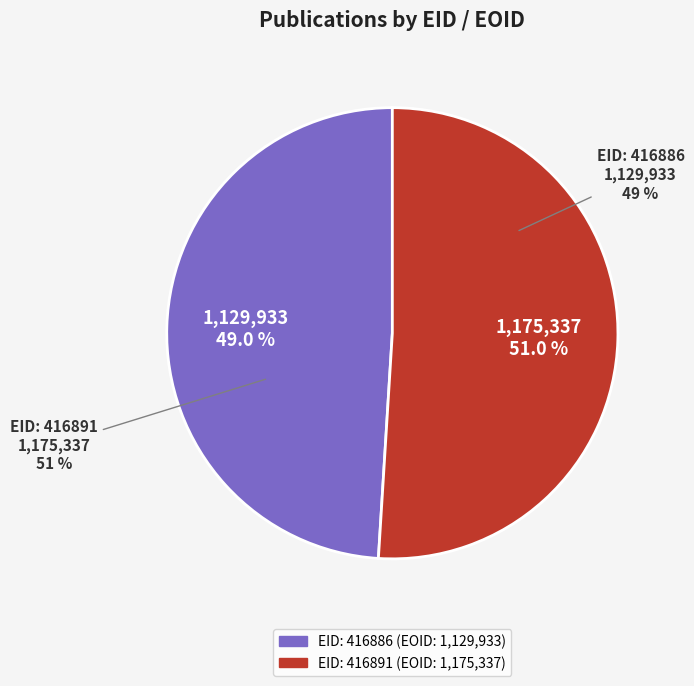

Is the sum of 416886 and 416891 greater than half?

Yes